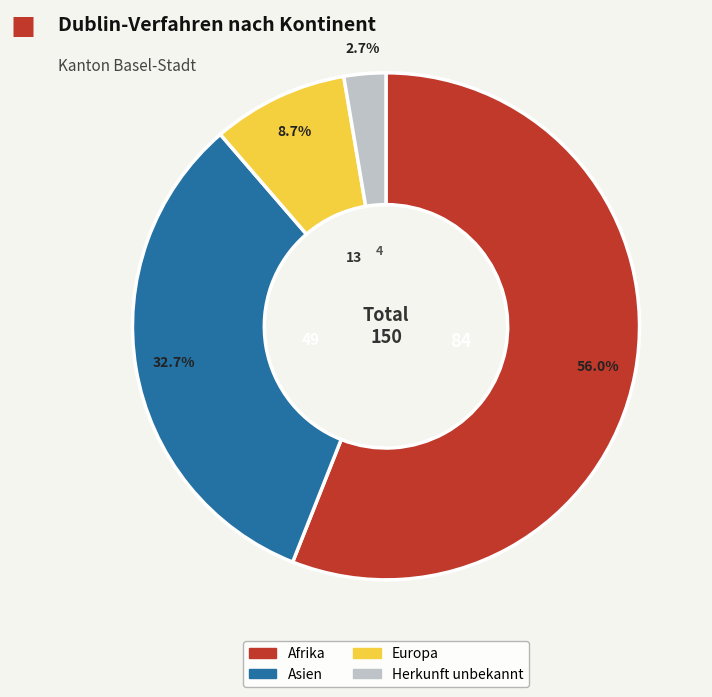

To the nearest percent, what is the difference between the Afrika and Europa slice percentages?

47%